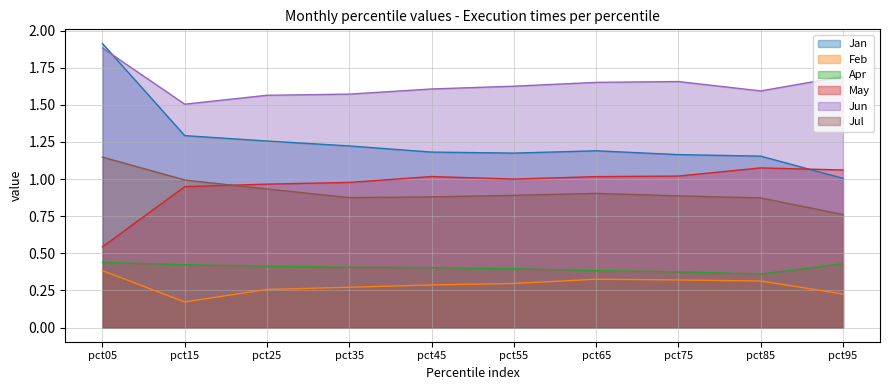

What is the sum of all Feb values?

2.9